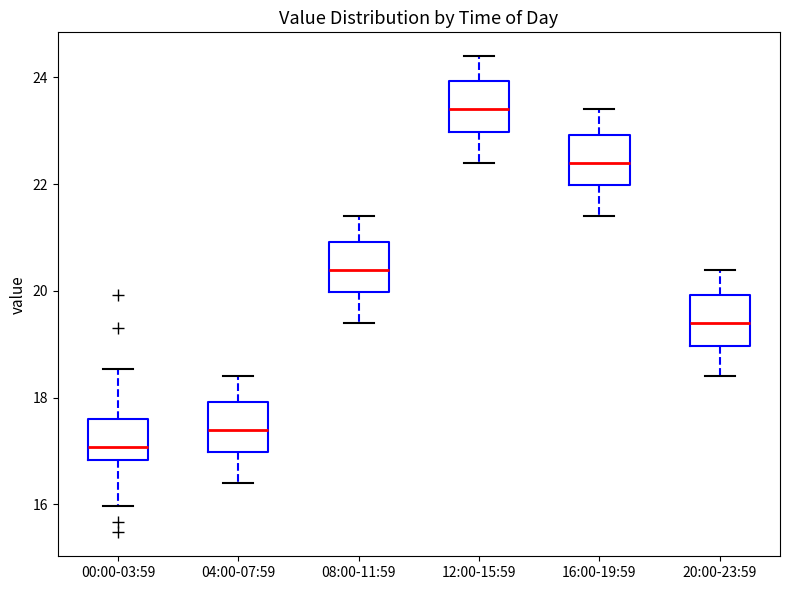

Reading left to right, read every box against the y-axis: the position of its median line, the range the box covers, and the ends of its whiskers. The values are not printed on the chart, so give them approximately, as read against the axis.

00:00-03:59: median 17.0, box 16.8 to 17.6, whiskers 16.0 to 18.6
04:00-07:59: median 17.4, box 17.0 to 18.0, whiskers 16.4 to 18.4
08:00-11:59: median 20.4, box 20.0 to 21.0, whiskers 19.4 to 21.4
12:00-15:59: median 23.4, box 23.0 to 24.0, whiskers 22.4 to 24.4
16:00-19:59: median 22.4, box 22.0 to 23.0, whiskers 21.4 to 23.4
20:00-23:59: median 19.4, box 19.0 to 20.0, whiskers 18.4 to 20.4